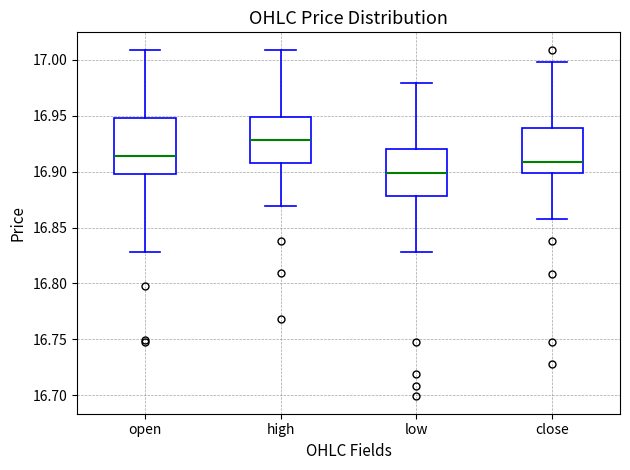

Where does the median line of the box for low sit on the y-axis? The values are not printed on the chart, so give them approximately, as read against the axis.

16.900